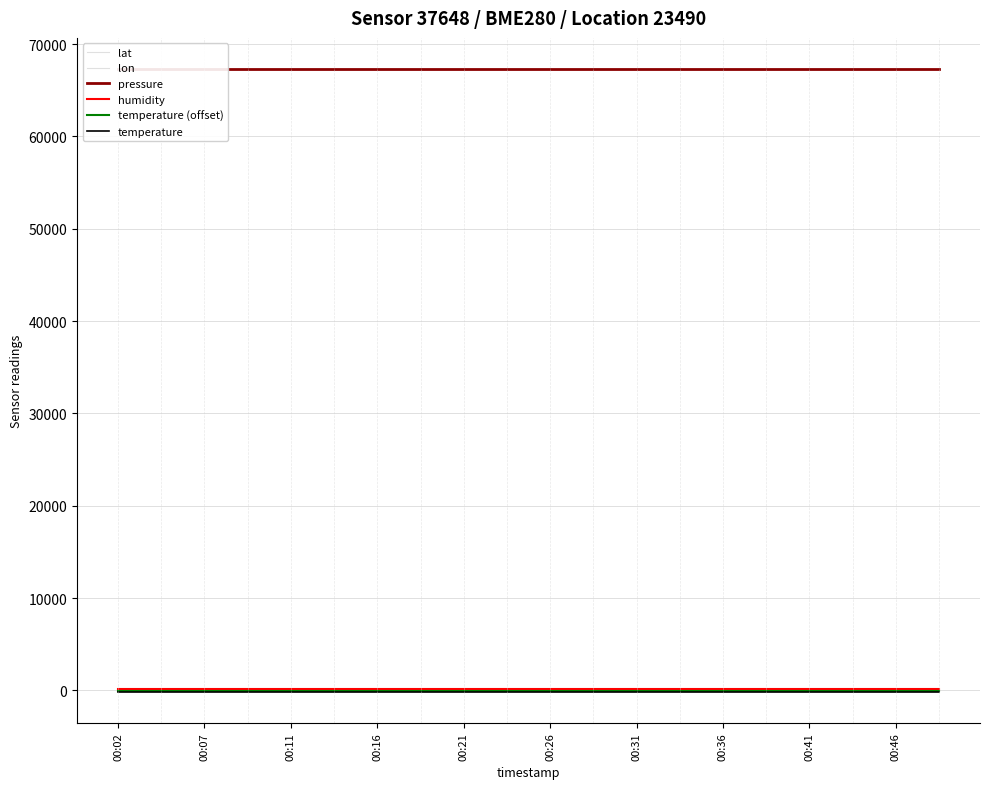

Rank the series at 00:41 from lowest to highest value.

temperature, temperature (offset), lon, lat, humidity, pressure